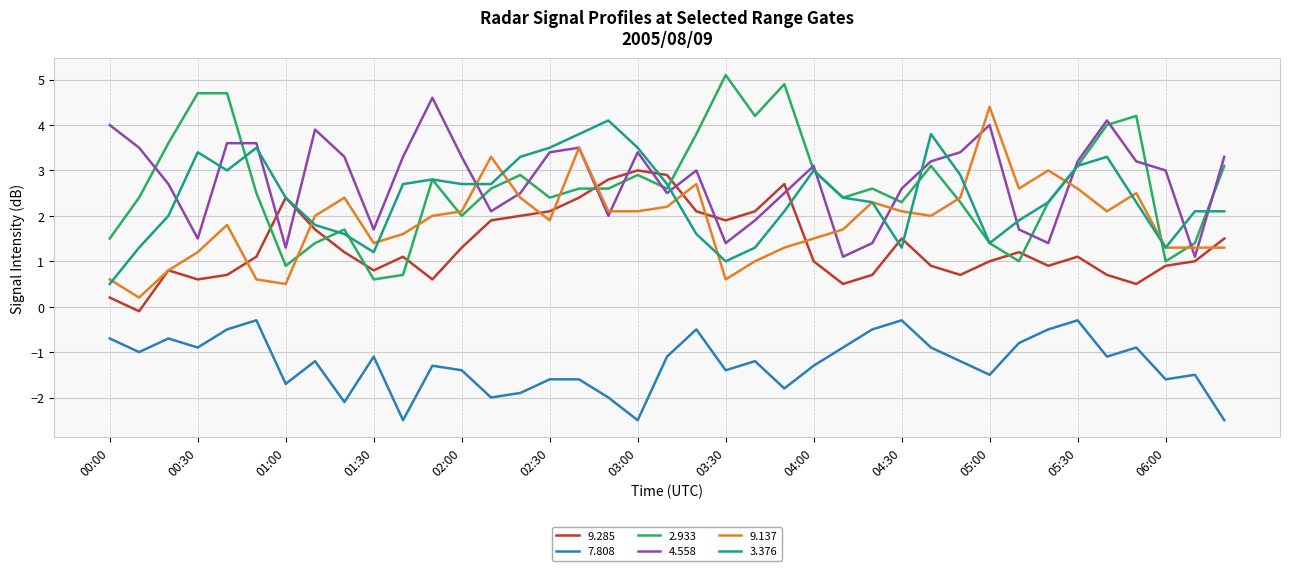

What is the minimum value shown in the chart?

-2.5